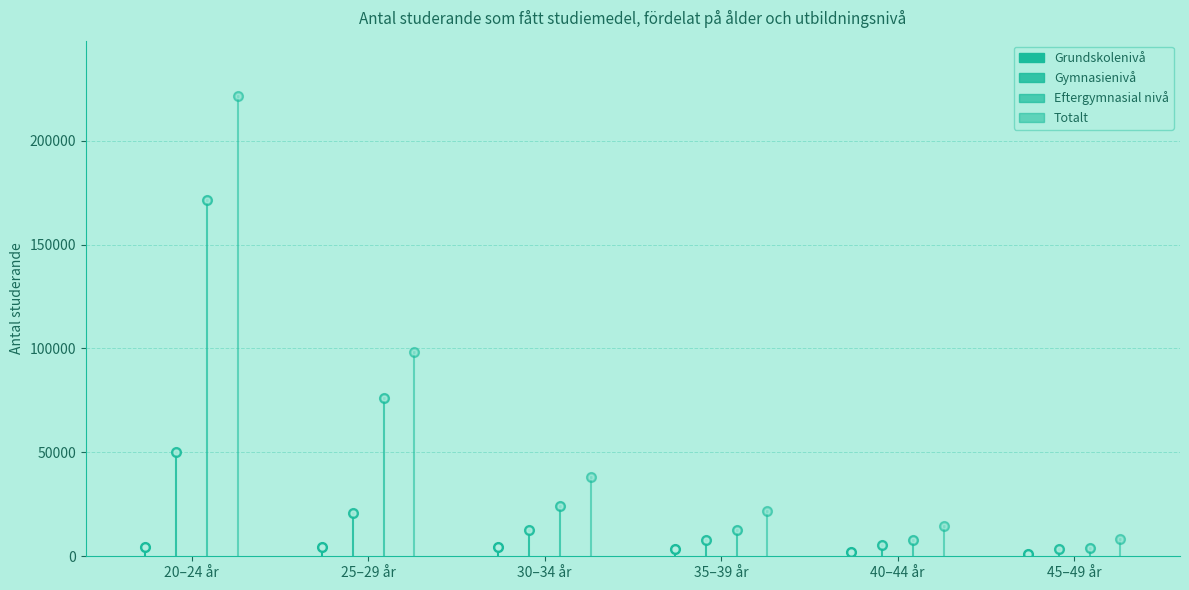

What are all the series names shown in the legend?

Grundskolenivå, Gymnasienivå, Eftergymnasial nivå, Totalt